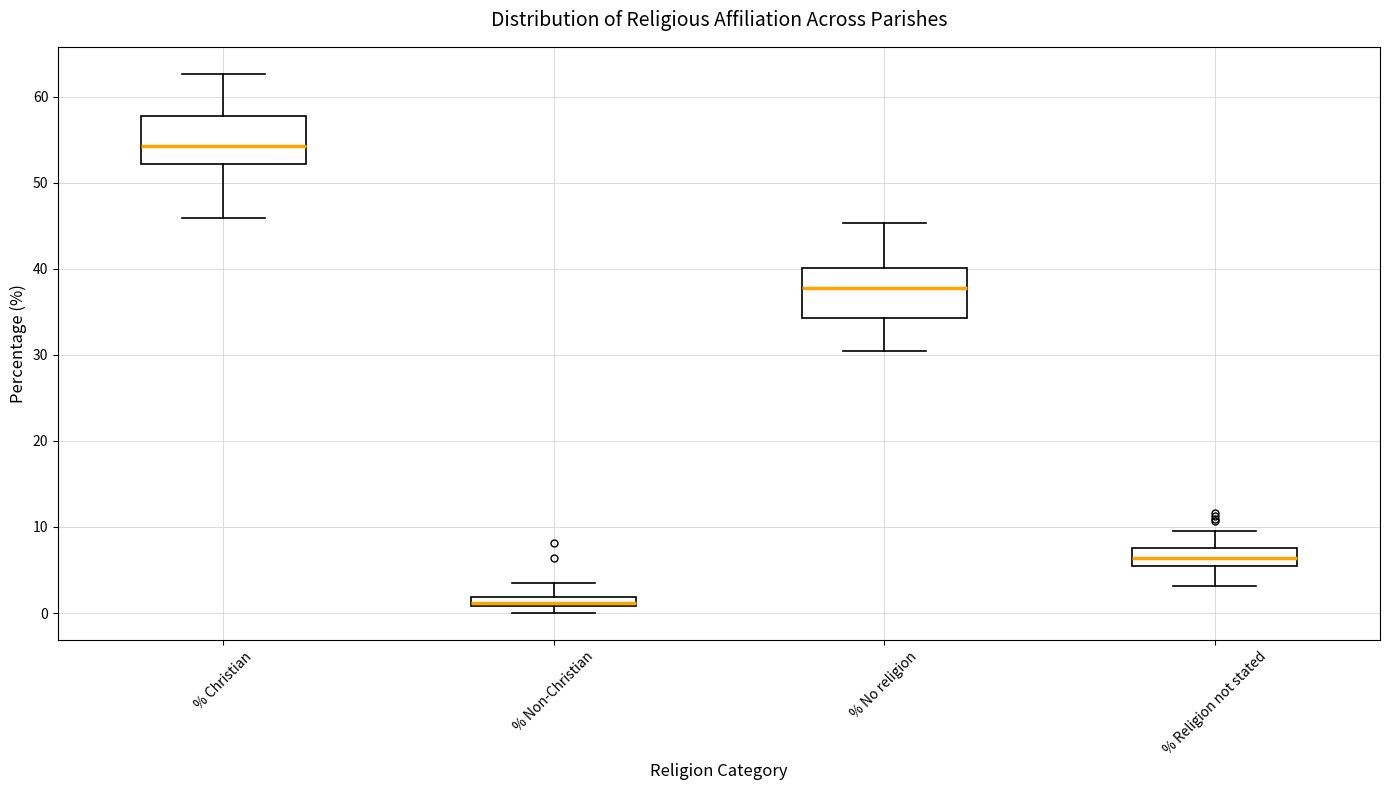

Which box has the lowest median line?

% Non-Christian